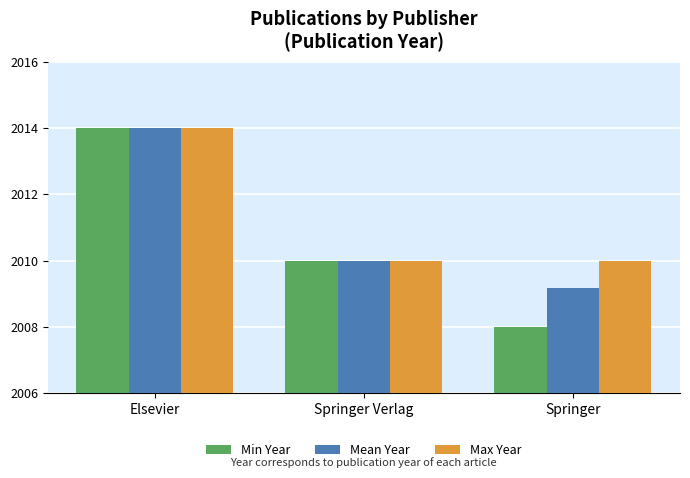

Reading left to right, list all the values displayed in this chart.

Min Year: Elsevier=2014.0	Springer Verlag=2010.0	Springer=2008.0
Mean Year: Elsevier=2014.0	Springer Verlag=2010.0	Springer=2009.2
Max Year: Elsevier=2014.0	Springer Verlag=2010.0	Springer=2010.0